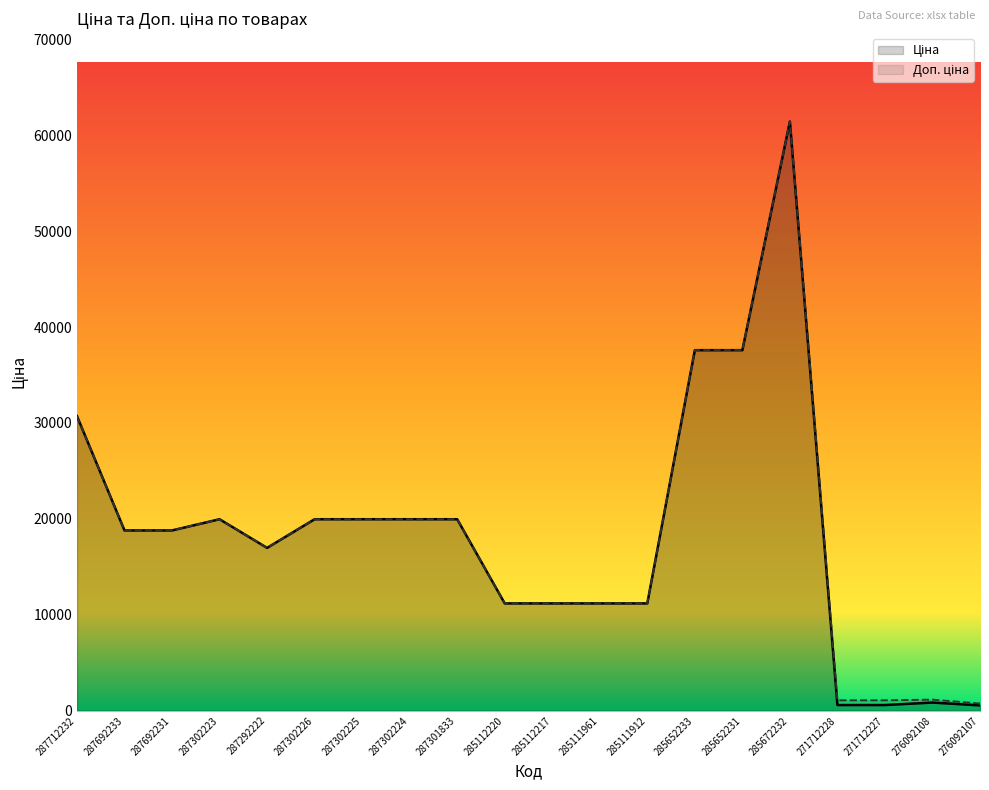

True or false: Ціна has more than 1 points higher than both neighbors.

True